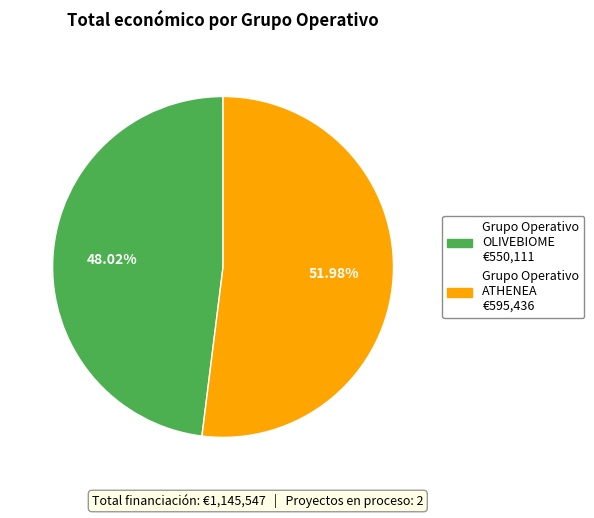

What is the ratio of the value at Grupo Operativo OLIVEBIOME to the value at Grupo Operativo ATHENEA?

0.9